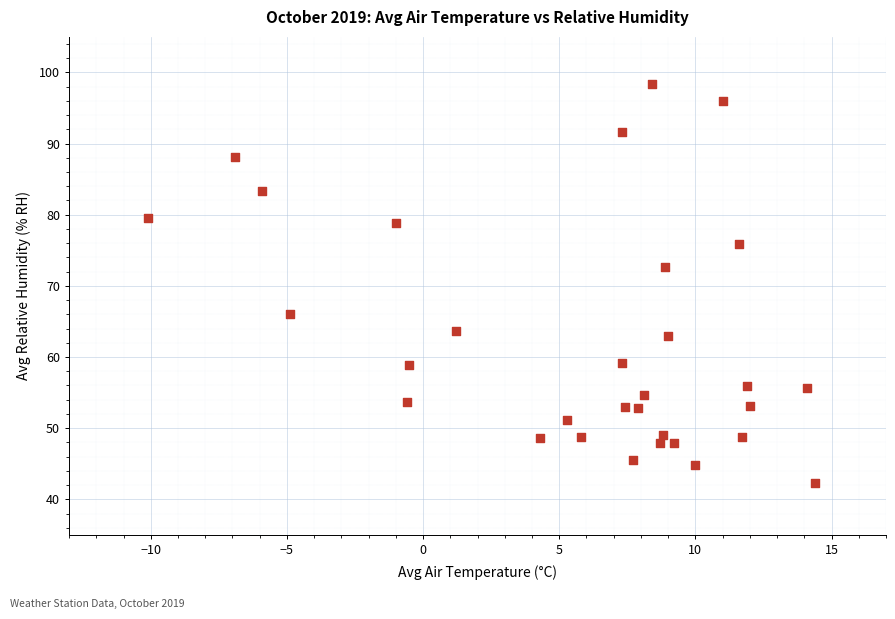

What Y value in the scatter plot is closest to 70?

72.7